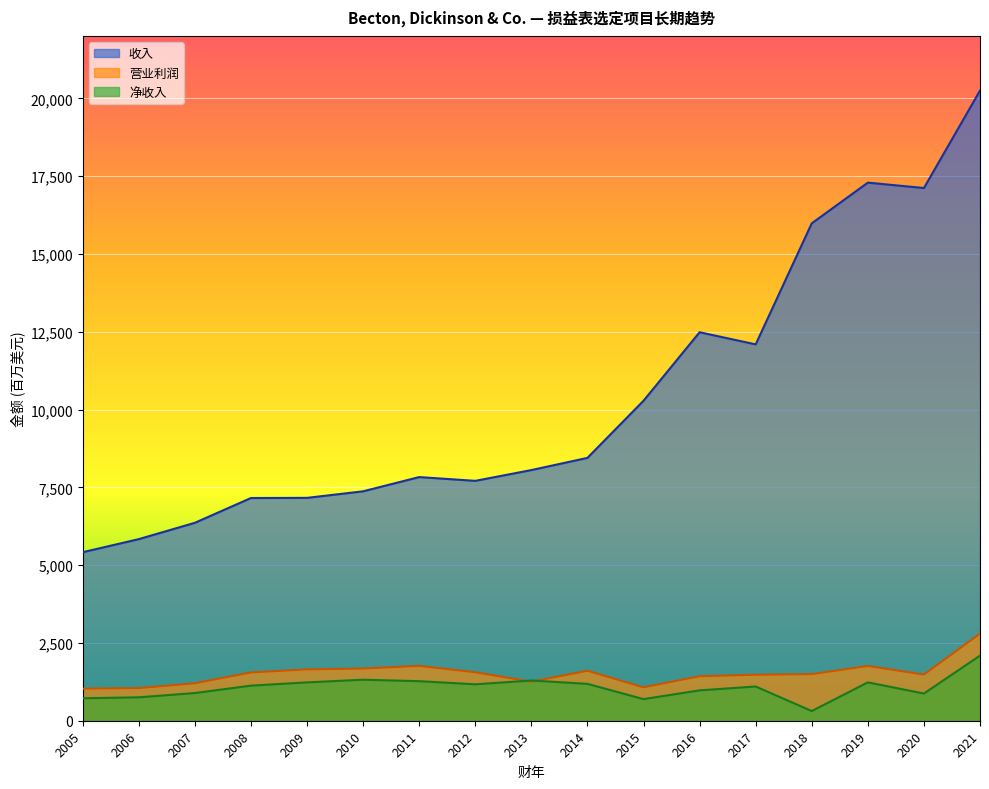

What is the value of the 净收入 point at the 14th from the left?

311